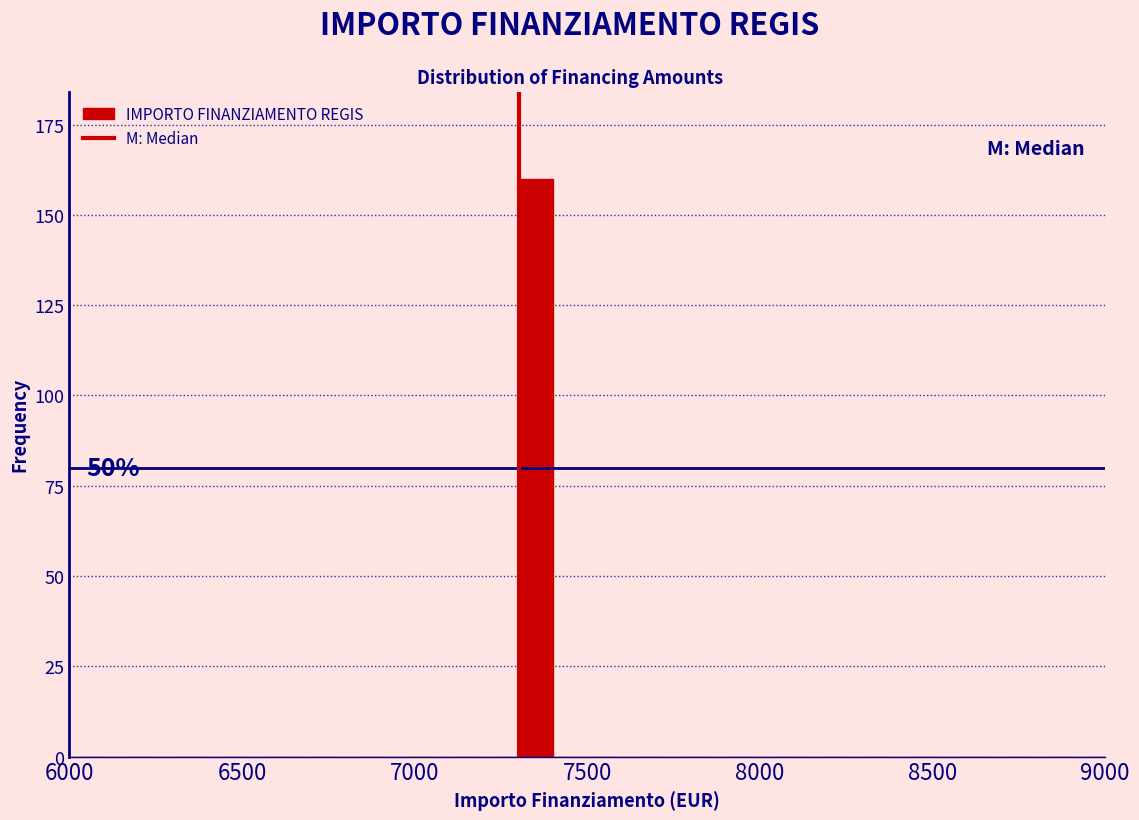

Read against the x-axis, roughly where is the centre of the tallest bar?

7350